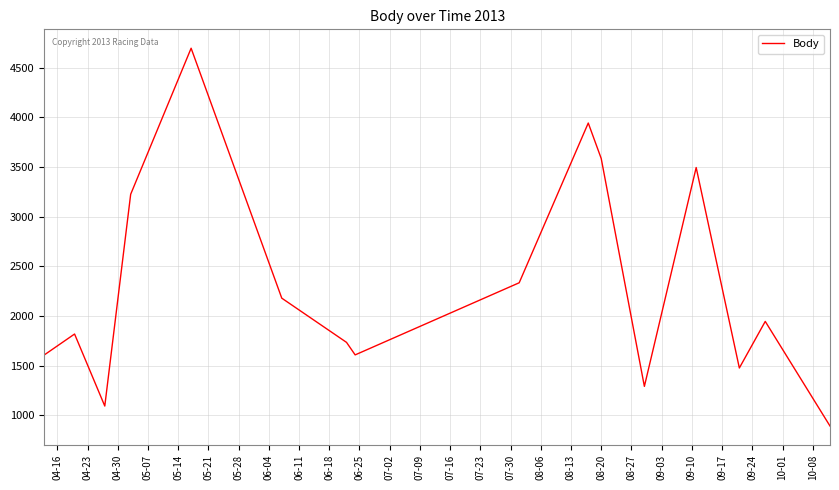

What is the difference between the maximum and minimum values?

3803